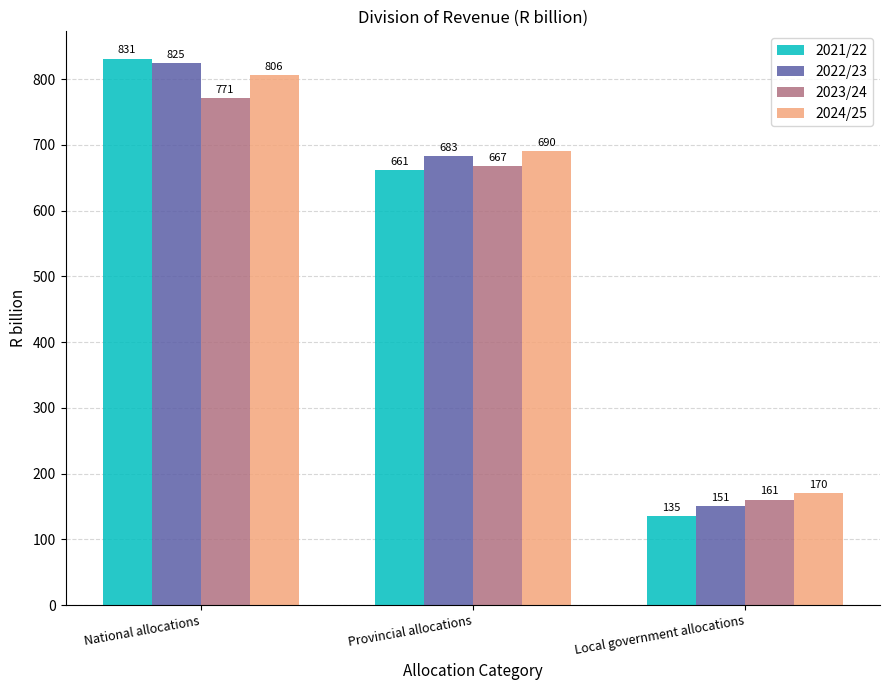

What are all the series names shown in the legend?

2021/22, 2022/23, 2023/24, 2024/25